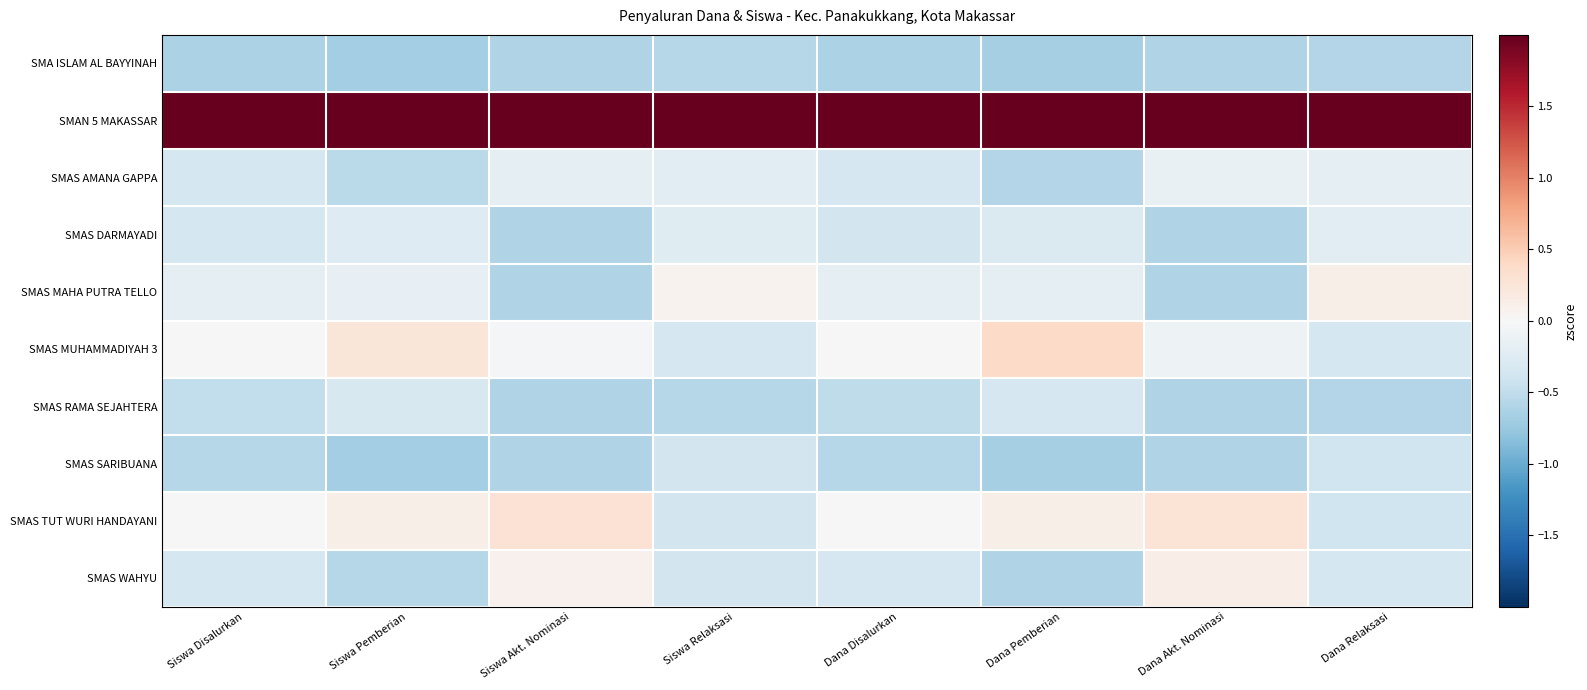

Reading right to left, extract all data points from this chart.

SMA ISLAM AL BAYYINAH: Dana Relaksasi=-0.6	Dana Akt. Nominasi=-0.6	Dana Pemberian=-0.7	Dana Disalurkan=-0.6	Siswa Relaksasi=-0.6	Siswa Akt. Nominasi=-0.6	Siswa Pemberian=-0.7	Siswa Disalurkan=-0.6
SMAN 5 MAKASSAR: Dana Relaksasi=2.9	Dana Akt. Nominasi=2.8	Dana Pemberian=2.8	Dana Disalurkan=2.9	Siswa Relaksasi=3.0	Siswa Akt. Nominasi=2.8	Siswa Pemberian=2.9	Siswa Disalurkan=2.9
SMAS AMANA GAPPA: Dana Relaksasi=-0.2	Dana Akt. Nominasi=-0.2	Dana Pemberian=-0.6	Dana Disalurkan=-0.3	Siswa Relaksasi=-0.2	Siswa Akt. Nominasi=-0.2	Siswa Pemberian=-0.5	Siswa Disalurkan=-0.3
SMAS DARMAYADI: Dana Relaksasi=-0.2	Dana Akt. Nominasi=-0.6	Dana Pemberian=-0.3	Dana Disalurkan=-0.4	Siswa Relaksasi=-0.2	Siswa Akt. Nominasi=-0.6	Siswa Pemberian=-0.3	Siswa Disalurkan=-0.3
SMAS MAHA PUTRA TELLO: Dana Relaksasi=0.1	Dana Akt. Nominasi=-0.6	Dana Pemberian=-0.2	Dana Disalurkan=-0.2	Siswa Relaksasi=0.1	Siswa Akt. Nominasi=-0.6	Siswa Pemberian=-0.2	Siswa Disalurkan=-0.2
SMAS MUHAMMADIYAH 3: Dana Relaksasi=-0.4	Dana Akt. Nominasi=-0.1	Dana Pemberian=0.4	Dana Disalurkan=0.0	Siswa Relaksasi=-0.3	Siswa Akt. Nominasi=-0.0	Siswa Pemberian=0.2	Siswa Disalurkan=-0.0
SMAS RAMA SEJAHTERA: Dana Relaksasi=-0.6	Dana Akt. Nominasi=-0.6	Dana Pemberian=-0.3	Dana Disalurkan=-0.5	Siswa Relaksasi=-0.6	Siswa Akt. Nominasi=-0.6	Siswa Pemberian=-0.3	Siswa Disalurkan=-0.5
SMAS SARIBUANA: Dana Relaksasi=-0.4	Dana Akt. Nominasi=-0.6	Dana Pemberian=-0.7	Dana Disalurkan=-0.6	Siswa Relaksasi=-0.4	Siswa Akt. Nominasi=-0.6	Siswa Pemberian=-0.7	Siswa Disalurkan=-0.6
SMAS TUT WURI HANDAYANI: Dana Relaksasi=-0.4	Dana Akt. Nominasi=0.3	Dana Pemberian=0.1	Dana Disalurkan=-0.0	Siswa Relaksasi=-0.4	Siswa Akt. Nominasi=0.3	Siswa Pemberian=0.1	Siswa Disalurkan=0.0
SMAS WAHYU: Dana Relaksasi=-0.4	Dana Akt. Nominasi=0.1	Dana Pemberian=-0.6	Dana Disalurkan=-0.3	Siswa Relaksasi=-0.4	Siswa Akt. Nominasi=0.1	Siswa Pemberian=-0.6	Siswa Disalurkan=-0.3